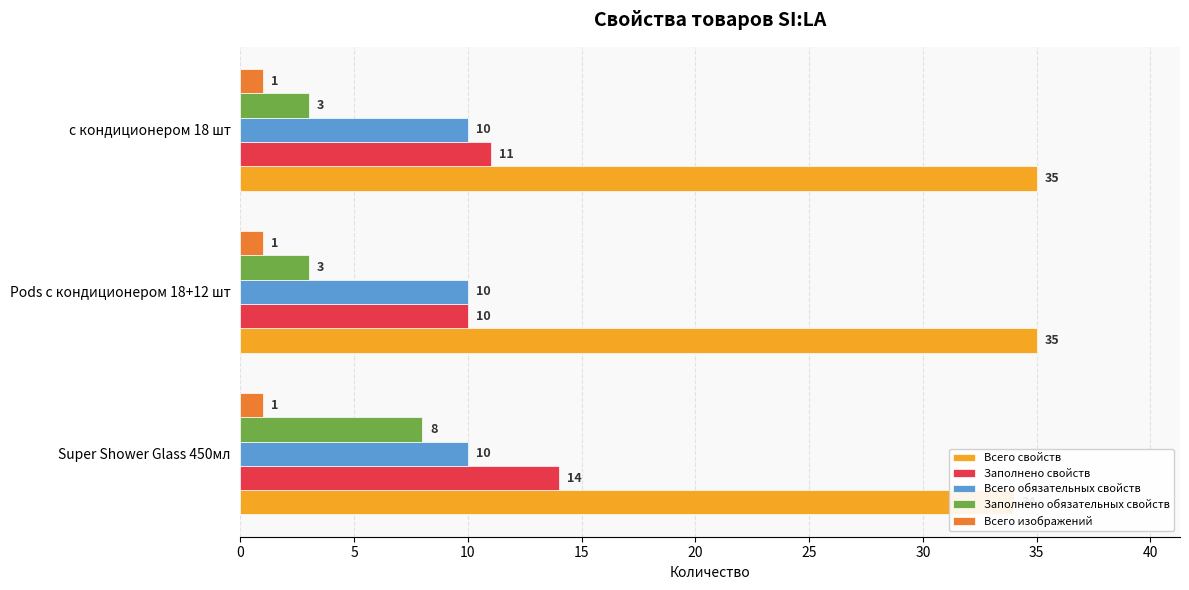

Count the number of data series in this chart.

5